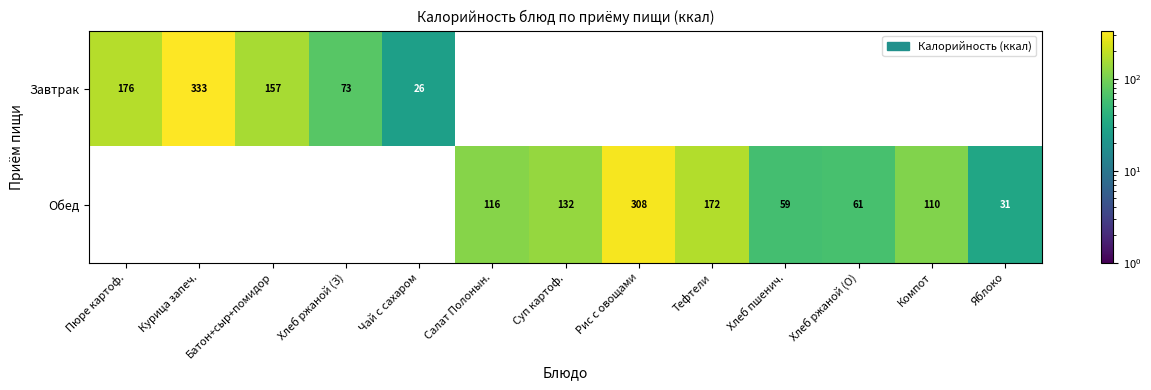

The Завтрак series shows 262 at Батон+сыр+помидор. True or false?

False